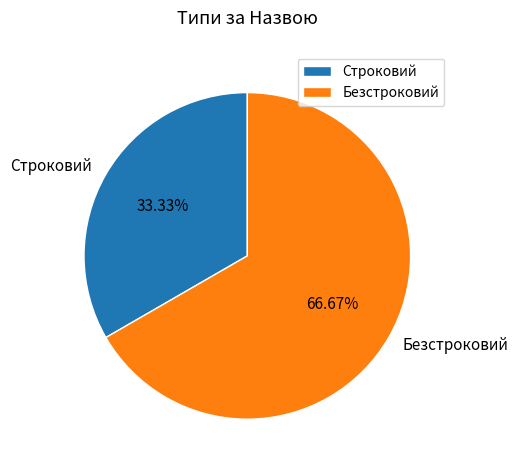

Which slice represents more than half of the pie?

Безстроковий